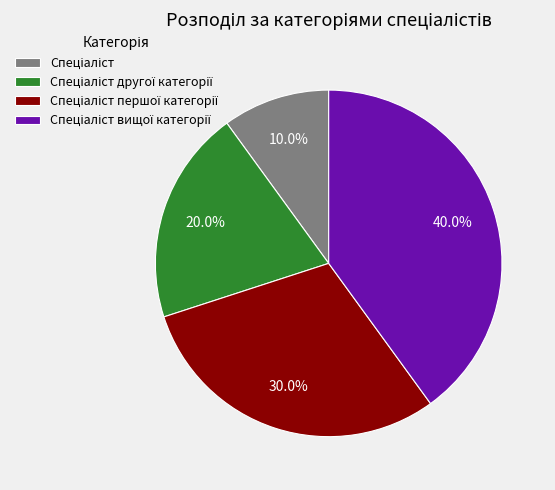

Does any single category account for the majority?

No